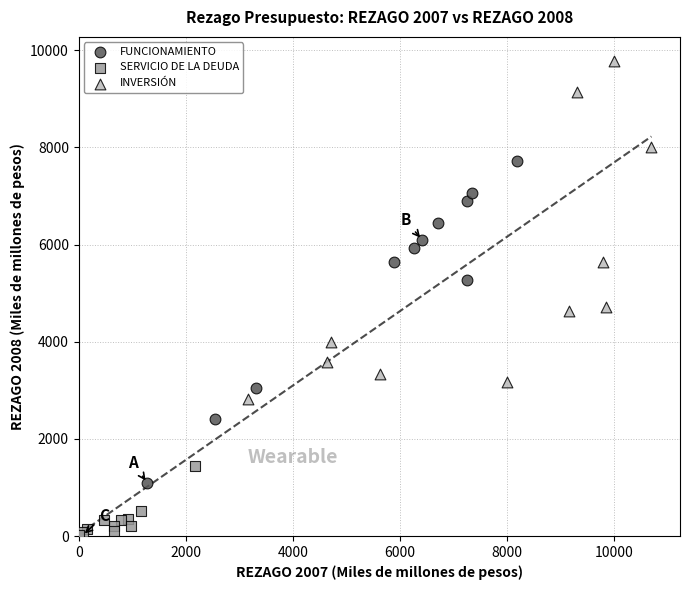

Which series reaches the minimum Y coordinate?

SERVICIO DE LA DEUDA